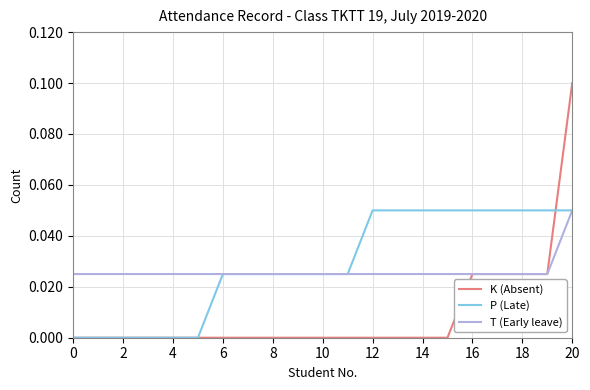

Which series has the largest range (max minus min)?

K (Absent)